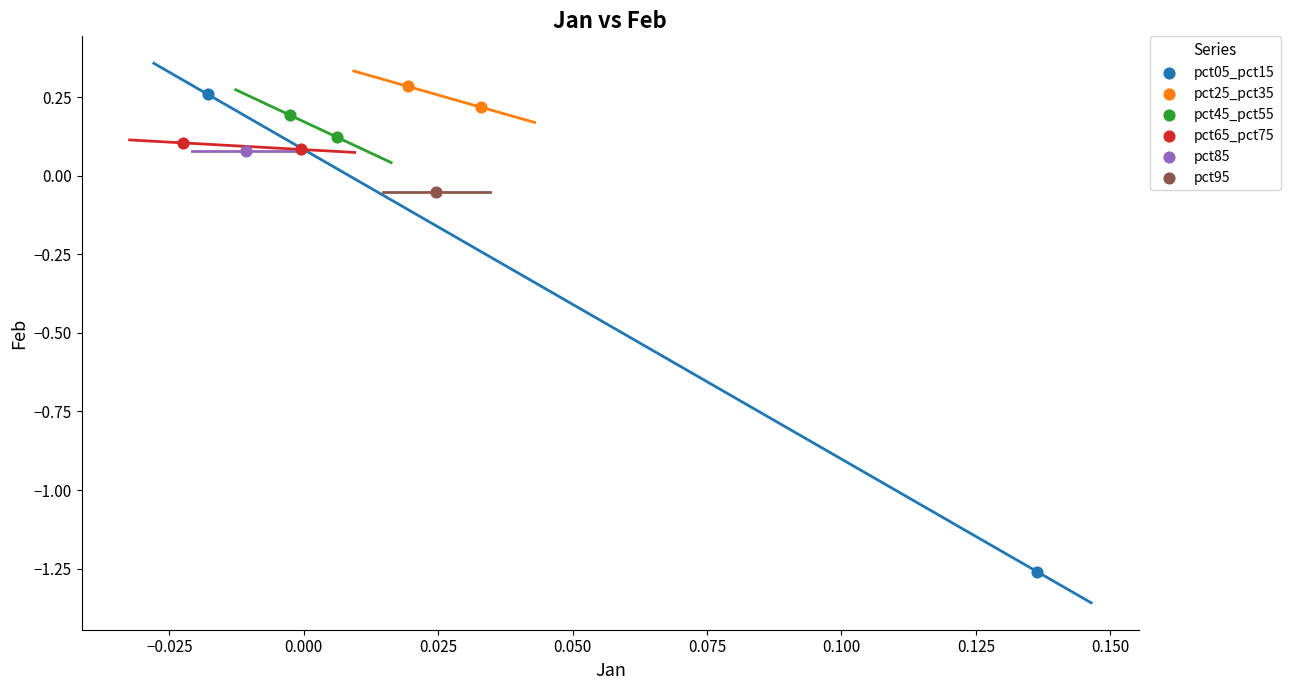

What are all the series names shown in the legend?

pct05_pct15, pct25_pct35, pct45_pct55, pct65_pct75, pct85, pct95